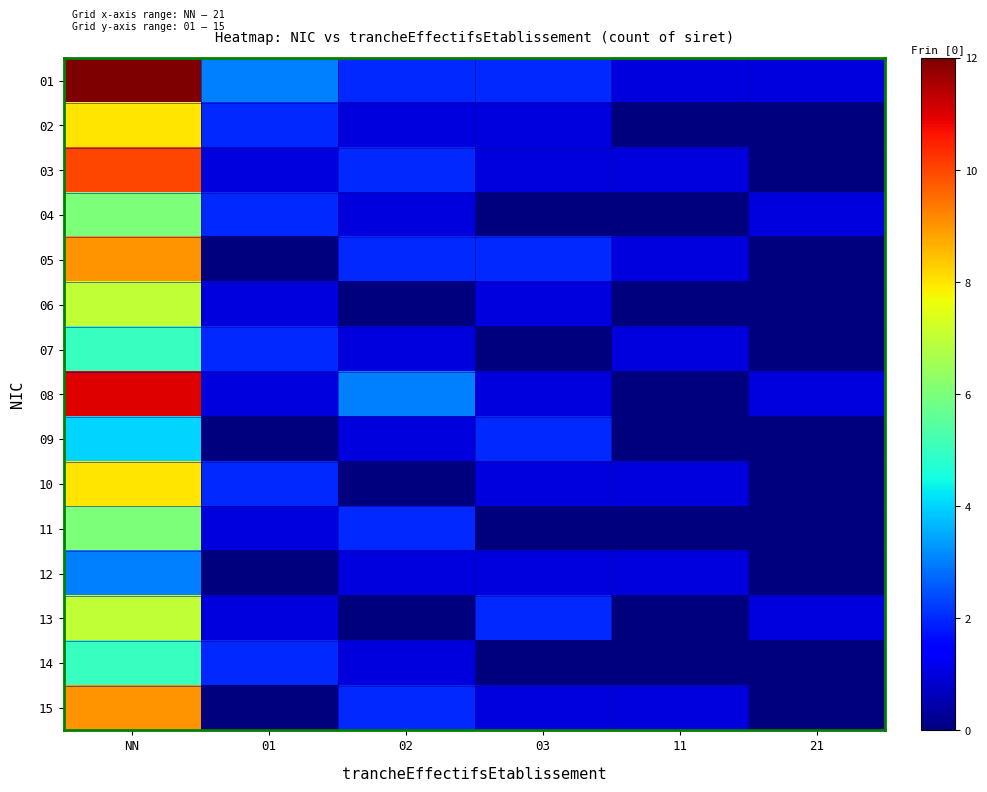

Reading left to right, extract all data points from this chart.

01: NN=12	01=3	02=2	03=2	11=1	21=1
02: NN=8	01=2	02=1	03=1	11=0	21=0
03: NN=10	01=1	02=2	03=1	11=1	21=0
04: NN=6	01=2	02=1	03=0	11=0	21=1
05: NN=9	01=0	02=2	03=2	11=1	21=0
06: NN=7	01=1	02=0	03=1	11=0	21=0
07: NN=5	01=2	02=1	03=0	11=1	21=0
08: NN=11	01=1	02=3	03=1	11=0	21=1
09: NN=4	01=0	02=1	03=2	11=0	21=0
10: NN=8	01=2	02=0	03=1	11=1	21=0
11: NN=6	01=1	02=2	03=0	11=0	21=0
12: NN=3	01=0	02=1	03=1	11=1	21=0
13: NN=7	01=1	02=0	03=2	11=0	21=1
14: NN=5	01=2	02=1	03=0	11=0	21=0
15: NN=9	01=0	02=2	03=1	11=1	21=0